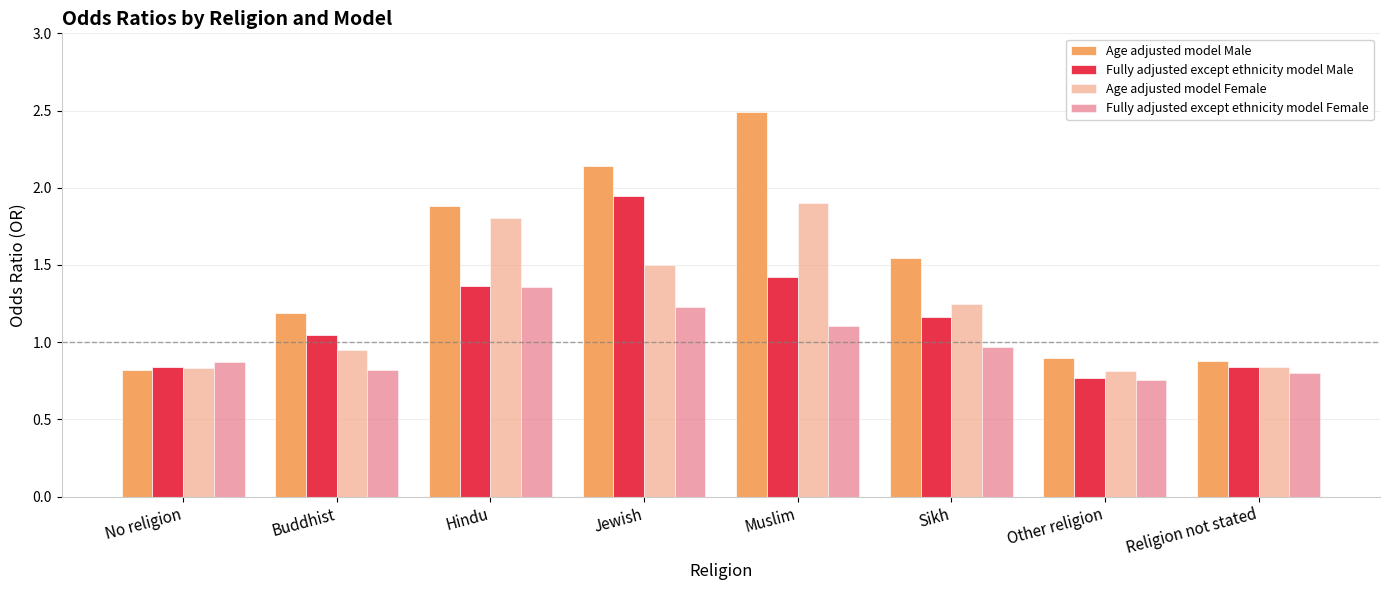

Rank the series at Jewish from lowest to highest value.

Fully adjusted except ethnicity model Female, Age adjusted model Female, Fully adjusted except ethnicity model Male, Age adjusted model Male